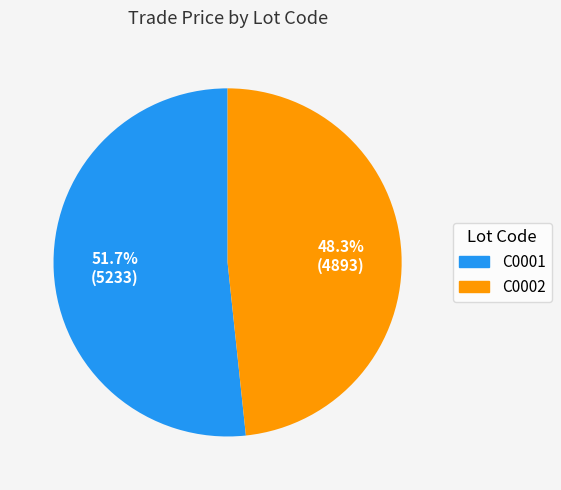

To the nearest percent, what is the average slice percentage?

50%